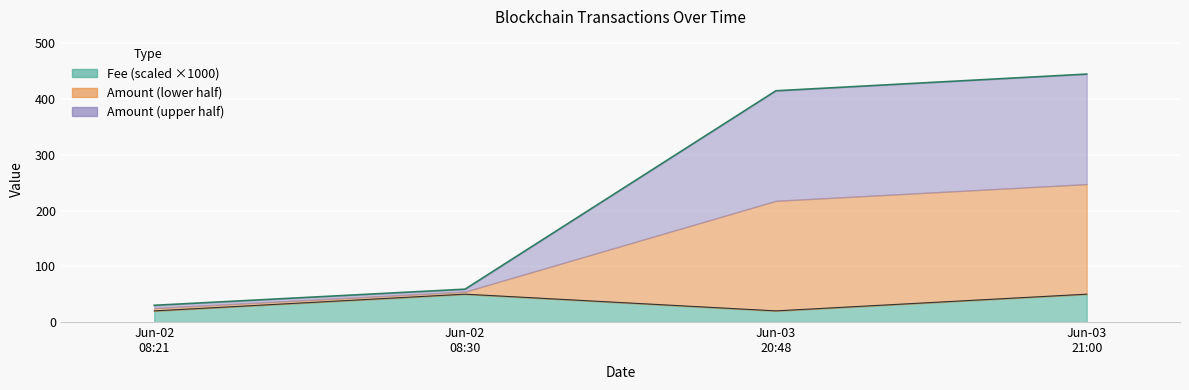

What is the maximum value shown in the chart?

444.9